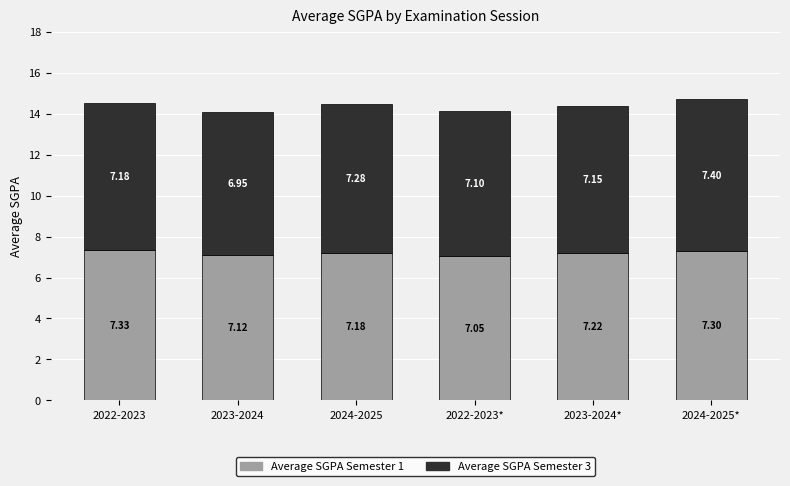

What is the total value across all series at 2023-2024*?

14.4